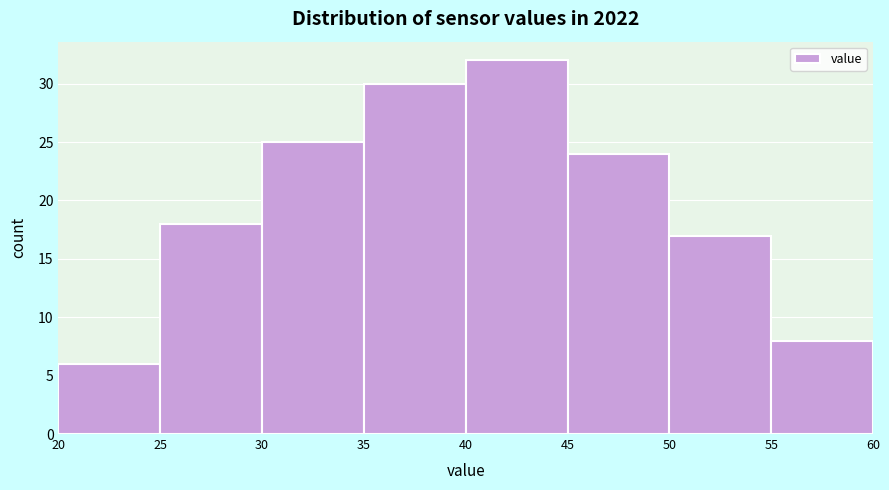

What is the height of the bar covering 20 to 25 on the x-axis? The values are not printed on the chart, so give them approximately, as read against the axis.

6